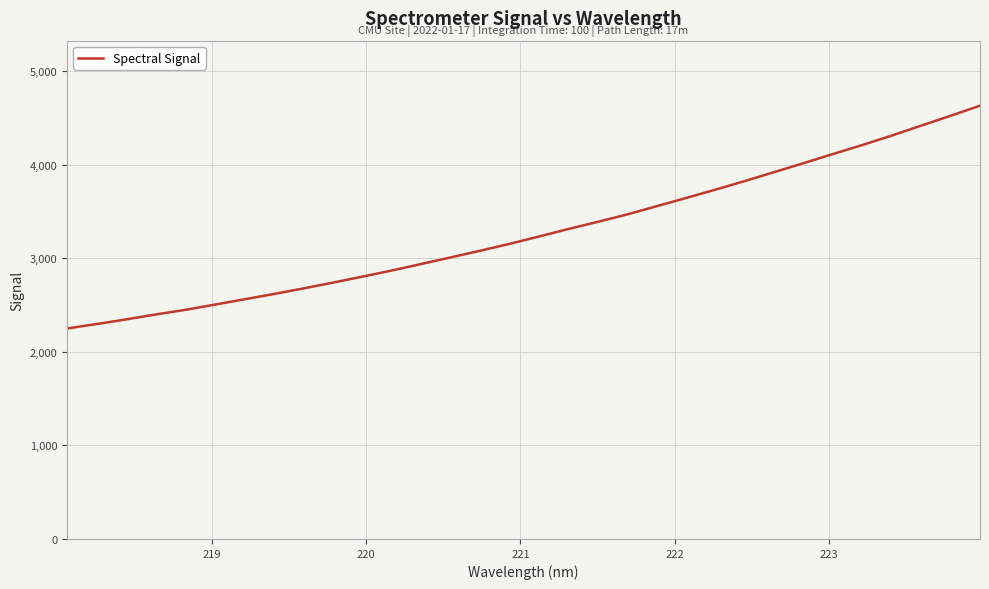

What is the minimum value shown in the chart?

2249.8